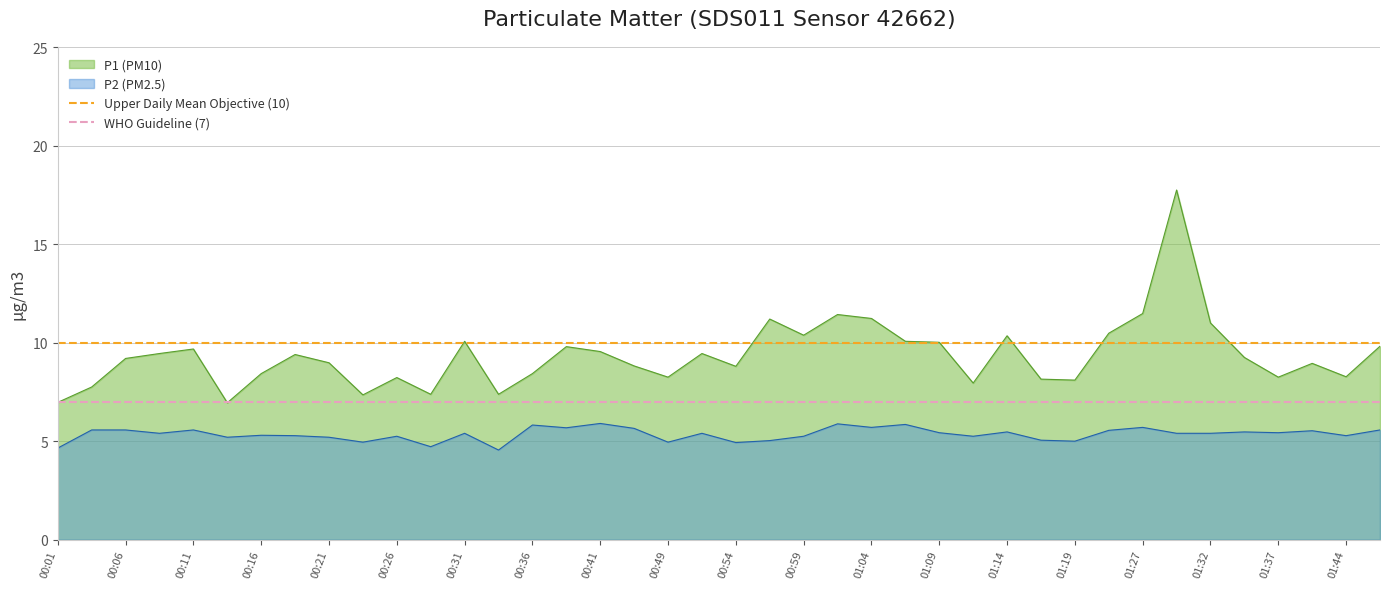

Is it true that P1 (PM10) equals 3.1 at 00:26?

False